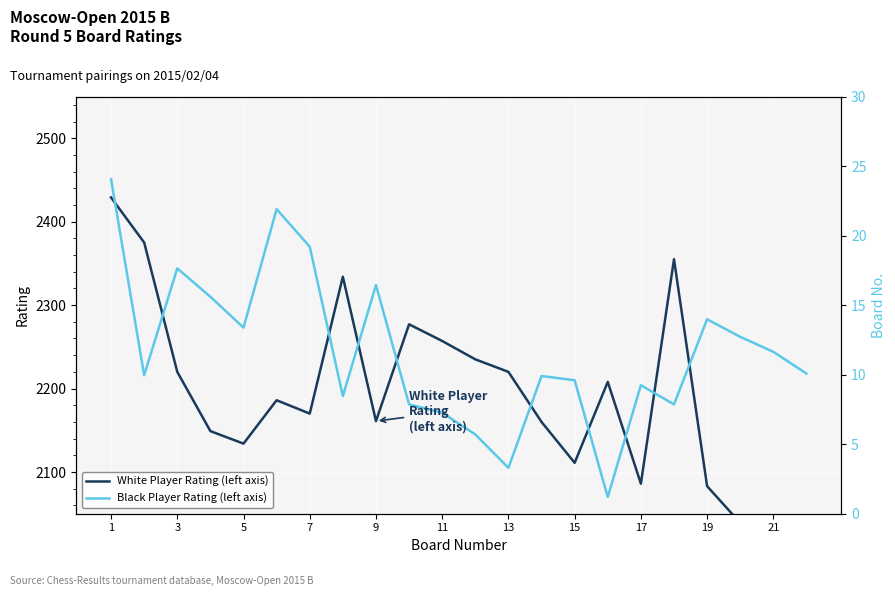

Is it true that Black Player Rating (left axis) equals 977 at 1?

False